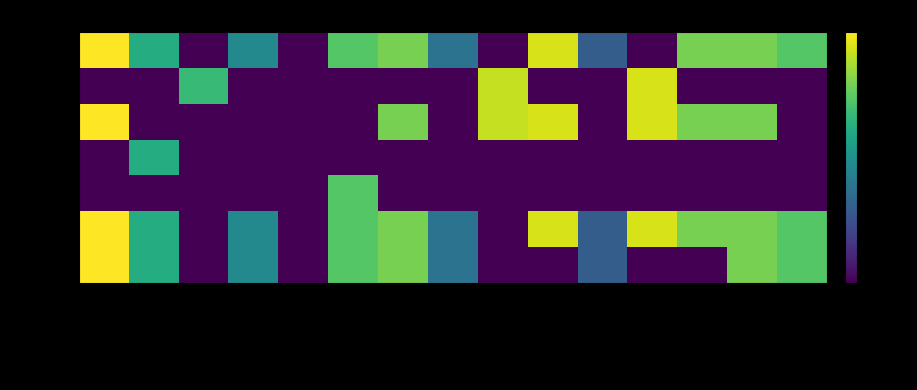

Reading right to left, extract all data points from this chart.

For Profit: HeyTutor=0.7	Hampton Tutors=0.8	GoBoard=0.8	Future of Reading=0.0	Fit Learning=0.3	Filo Edtech=0.9	Equal Education=0.0	Einstein Tutoring=0.4	Edficiency=0.8	Club Z!=0.7	City Year=0.0	Bespoke Education=0.5	BEAM=0.0	Axiom Learning=0.6	Agilix Labs=1.0
Nonprofit: HeyTutor=0.0	Hampton Tutors=0.0	GoBoard=0.0	Future of Reading=0.9	Fit Learning=0.0	Filo Edtech=0.0	Equal Education=0.9	Einstein Tutoring=0.0	Edficiency=0.0	Club Z!=0.0	City Year=0.0	Bespoke Education=0.0	BEAM=0.7	Axiom Learning=0.0	Agilix Labs=0.0
Year>=2015: HeyTutor=0.0	Hampton Tutors=0.8	GoBoard=0.8	Future of Reading=0.9	Fit Learning=0.0	Filo Edtech=0.9	Equal Education=0.9	Einstein Tutoring=0.0	Edficiency=0.8	Club Z!=0.0	City Year=0.0	Bespoke Education=0.0	BEAM=0.0	Axiom Learning=0.0	Agilix Labs=1.0
Has RCT: HeyTutor=0.0	Hampton Tutors=0.0	GoBoard=0.0	Future of Reading=0.0	Fit Learning=0.0	Filo Edtech=0.0	Equal Education=0.0	Einstein Tutoring=0.0	Edficiency=0.0	Club Z!=0.0	City Year=0.0	Bespoke Education=0.0	BEAM=0.0	Axiom Learning=0.6	Agilix Labs=0.0
Has QED: HeyTutor=0.0	Hampton Tutors=0.0	GoBoard=0.0	Future of Reading=0.0	Fit Learning=0.0	Filo Edtech=0.0	Equal Education=0.0	Einstein Tutoring=0.0	Edficiency=0.0	Club Z!=0.7	City Year=0.0	Bespoke Education=0.0	BEAM=0.0	Axiom Learning=0.0	Agilix Labs=0.0
Virtual: HeyTutor=0.7	Hampton Tutors=0.8	GoBoard=0.8	Future of Reading=0.9	Fit Learning=0.3	Filo Edtech=0.9	Equal Education=0.0	Einstein Tutoring=0.4	Edficiency=0.8	Club Z!=0.7	City Year=0.0	Bespoke Education=0.5	BEAM=0.0	Axiom Learning=0.6	Agilix Labs=1.0
In-Person: HeyTutor=0.7	Hampton Tutors=0.8	GoBoard=0.0	Future of Reading=0.0	Fit Learning=0.3	Filo Edtech=0.0	Equal Education=0.0	Einstein Tutoring=0.4	Edficiency=0.8	Club Z!=0.7	City Year=0.0	Bespoke Education=0.5	BEAM=0.0	Axiom Learning=0.6	Agilix Labs=1.0